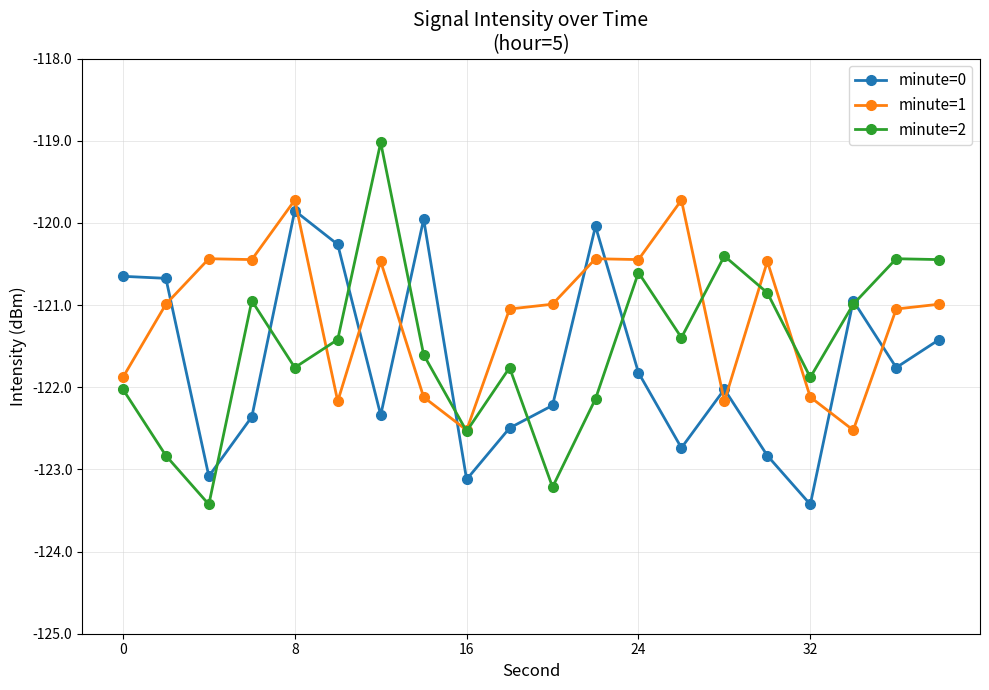

Is this an area chart (filled region under the line)?

No